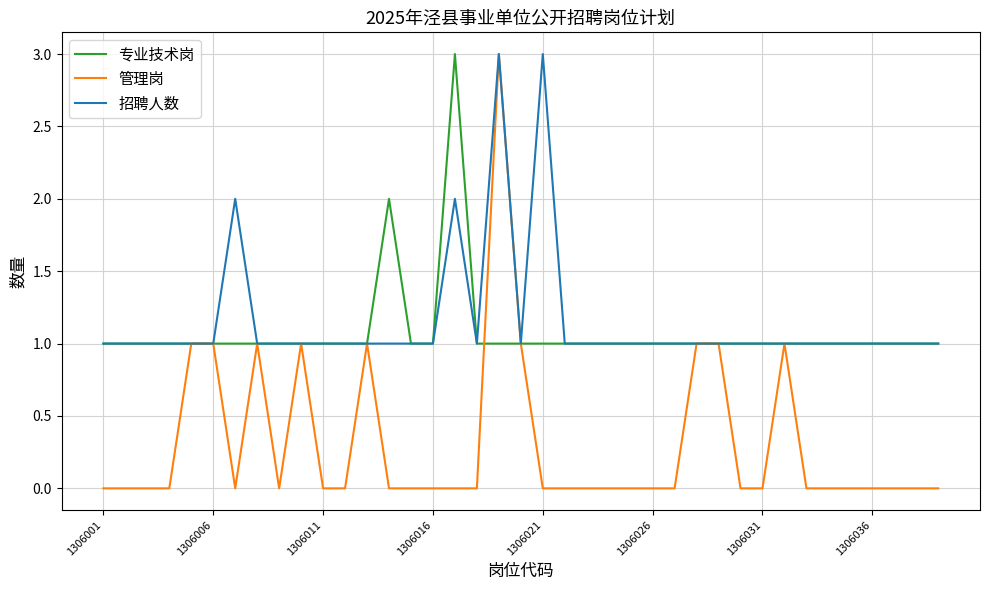

What is the highest value of the 管理岗 series?

3